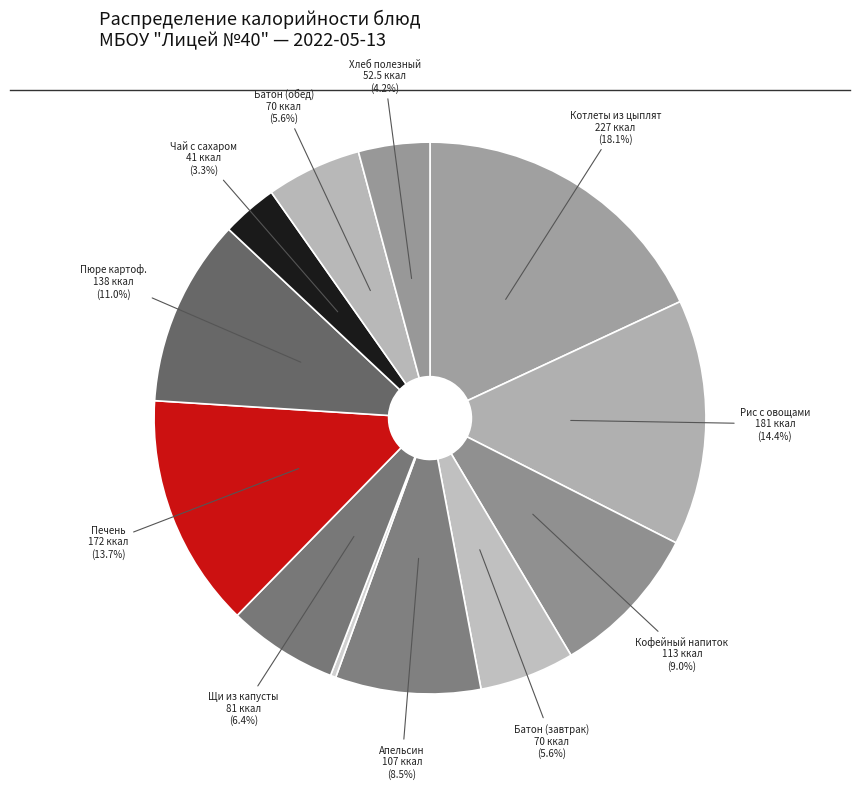

How many slices are in this pie chart?

12